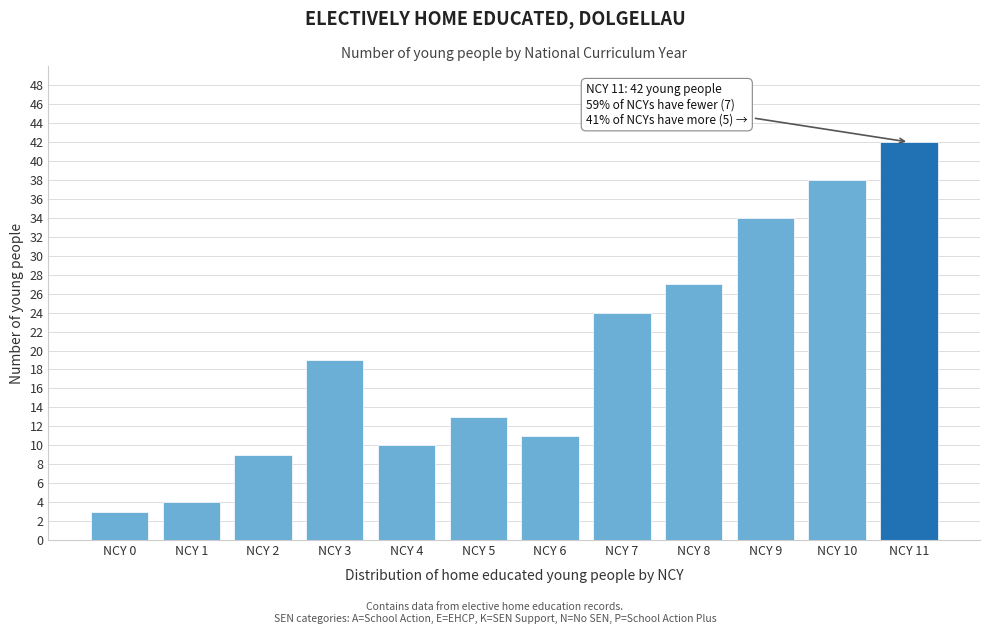

Reading right to left, extract all data points from this chart.

NCY 11=42	NCY 10=38	NCY 9=34	NCY 8=27	NCY 7=24	NCY 6=11	NCY 5=13	NCY 4=10	NCY 3=19	NCY 2=9	NCY 1=4	NCY 0=3